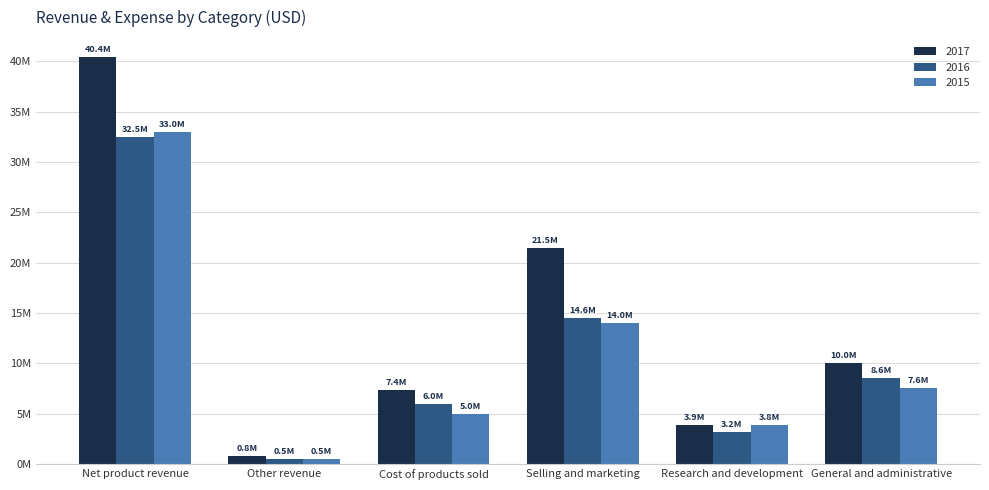

What is the difference between the second highest and second lowest values in the 2015 series?

10147117